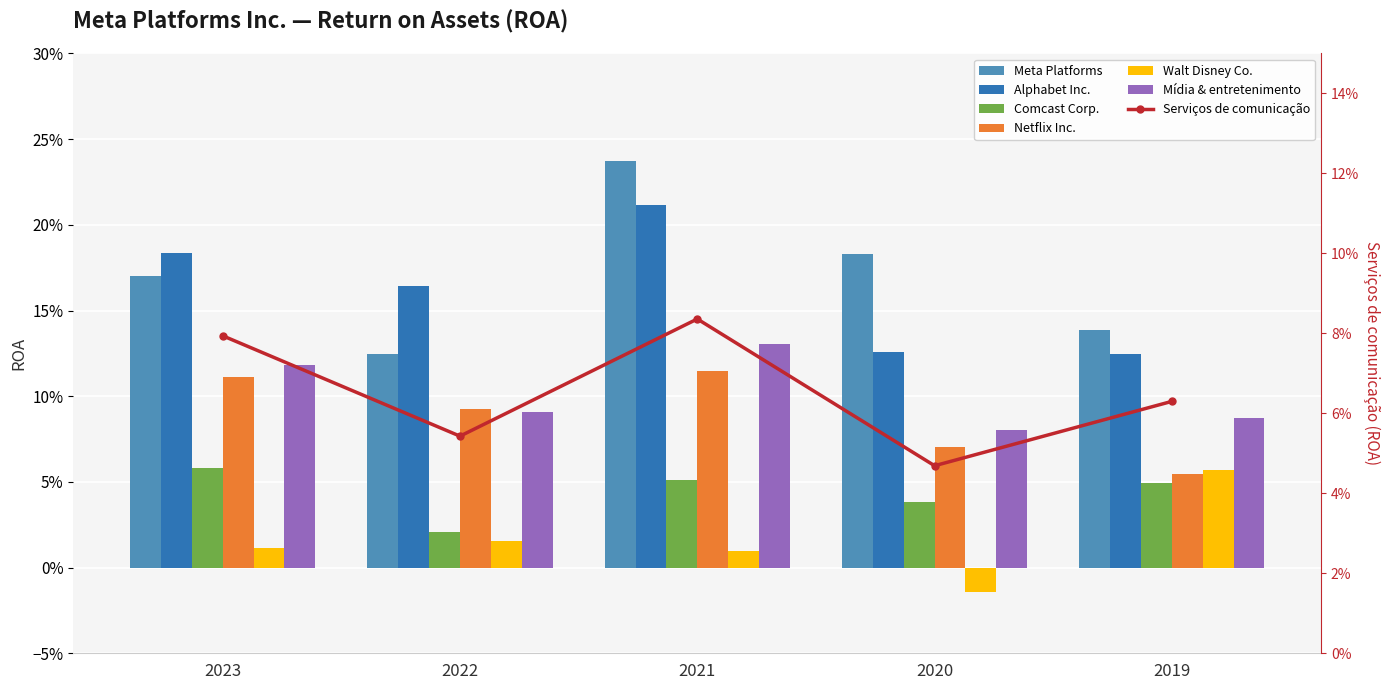

What is the value of the Alphabet Inc. bar at the 3rd from the left?

0.2